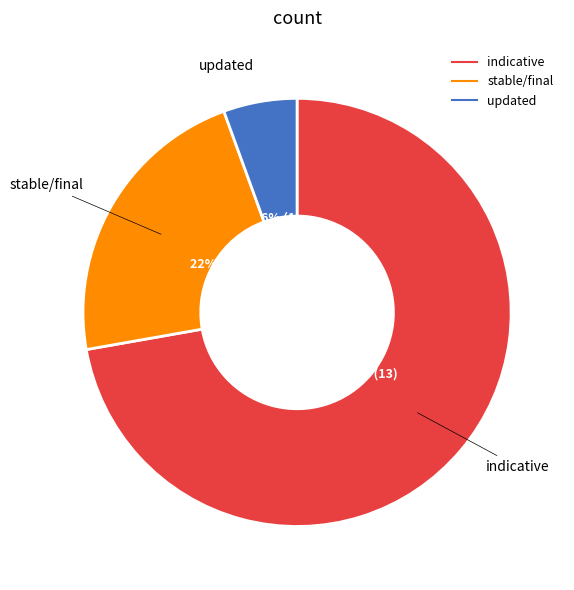

Which category has the smallest portion of the pie?

updated